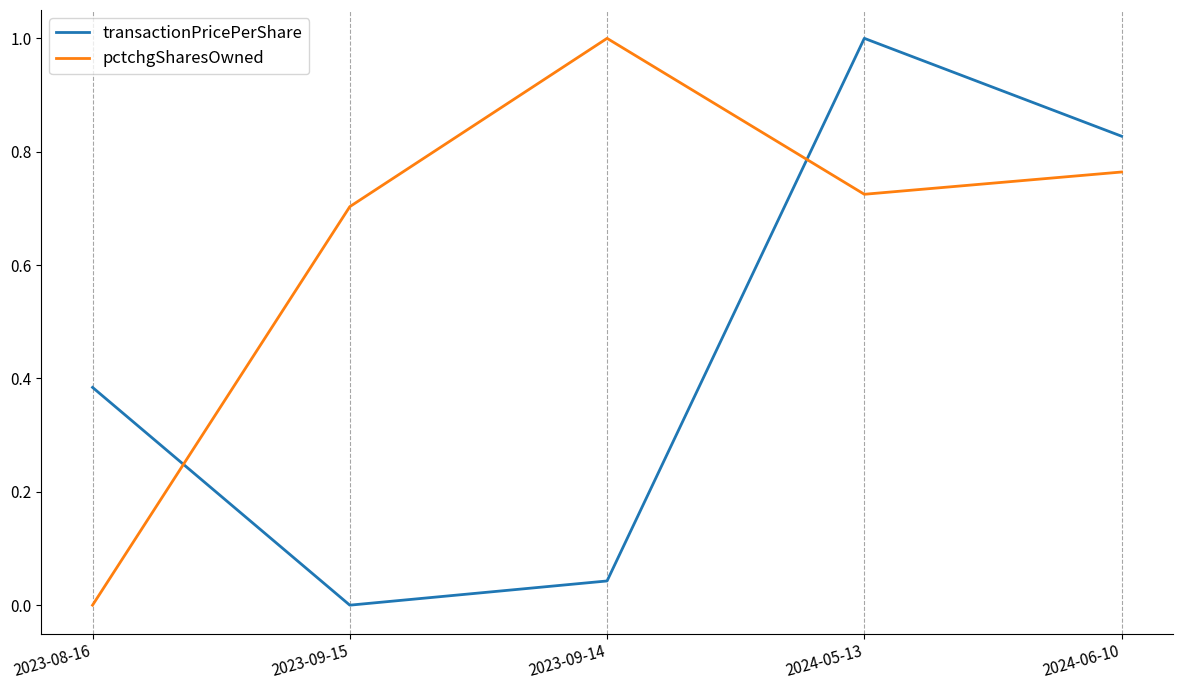

What is the maximum value for pctchgSharesOwned?

1.0